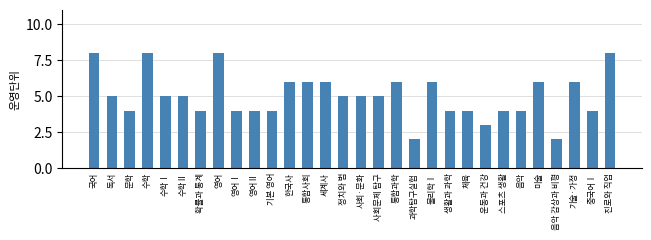

Reading left to right, transcribe all the data shown in this chart.

8	5	4	8	5	5	4	8	4	4	4	6	6	6	5	5	5	6	2	6	4	4	3	4	4	6	2	6	4	8